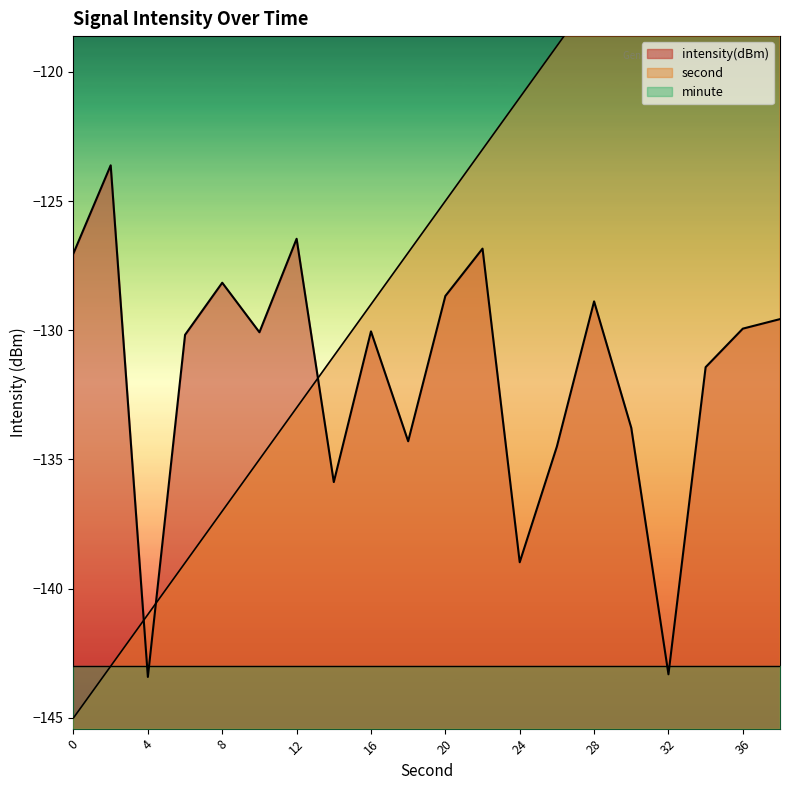

Reading right to left, list all the values displayed in this chart.

second: -107.0	-109.0	-111.0	-113.0	-115.0	-117.0	-119.0	-121.0	-123.0	-125.0	-127.0	-129.0	-131.0	-133.0	-135.0	-137.0	-139.0	-141.0	-143.0	-145.0
intensity: -129.6	-129.9	-131.4	-143.3	-133.8	-128.9	-134.5	-139.0	-126.8	-128.7	-134.3	-130.0	-135.9	-126.5	-130.1	-128.2	-130.2	-143.4	-123.6	-127.0